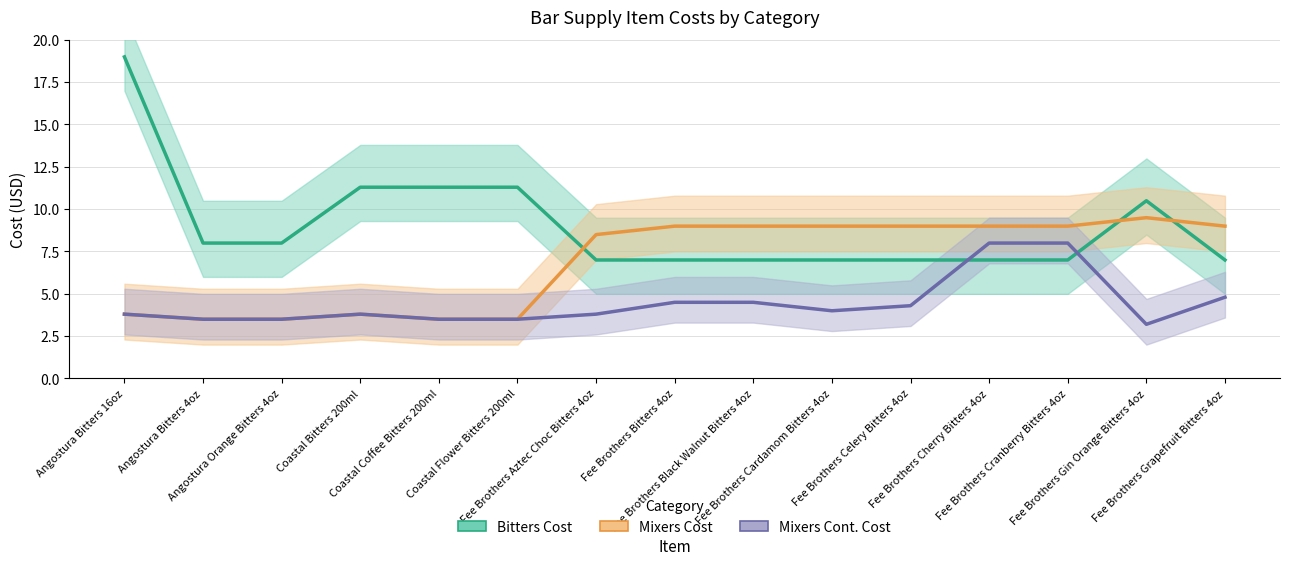

Where is Mixers Cost nearest to the value 6?

Angostura Bitters 16oz